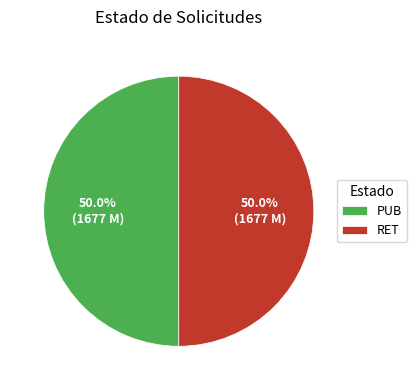

Do PUB and RET together represent more than half of the pie?

Yes